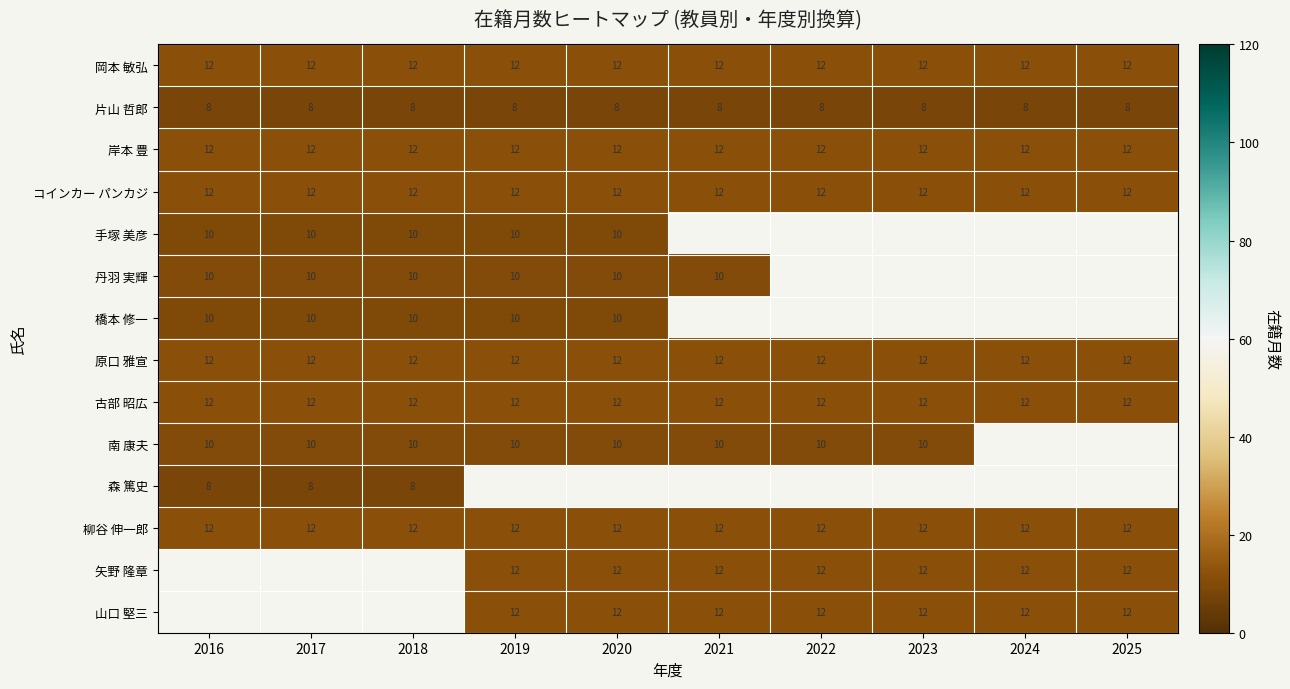

The コインカー パンカジ series shows 3 at 2024. True or false?

False